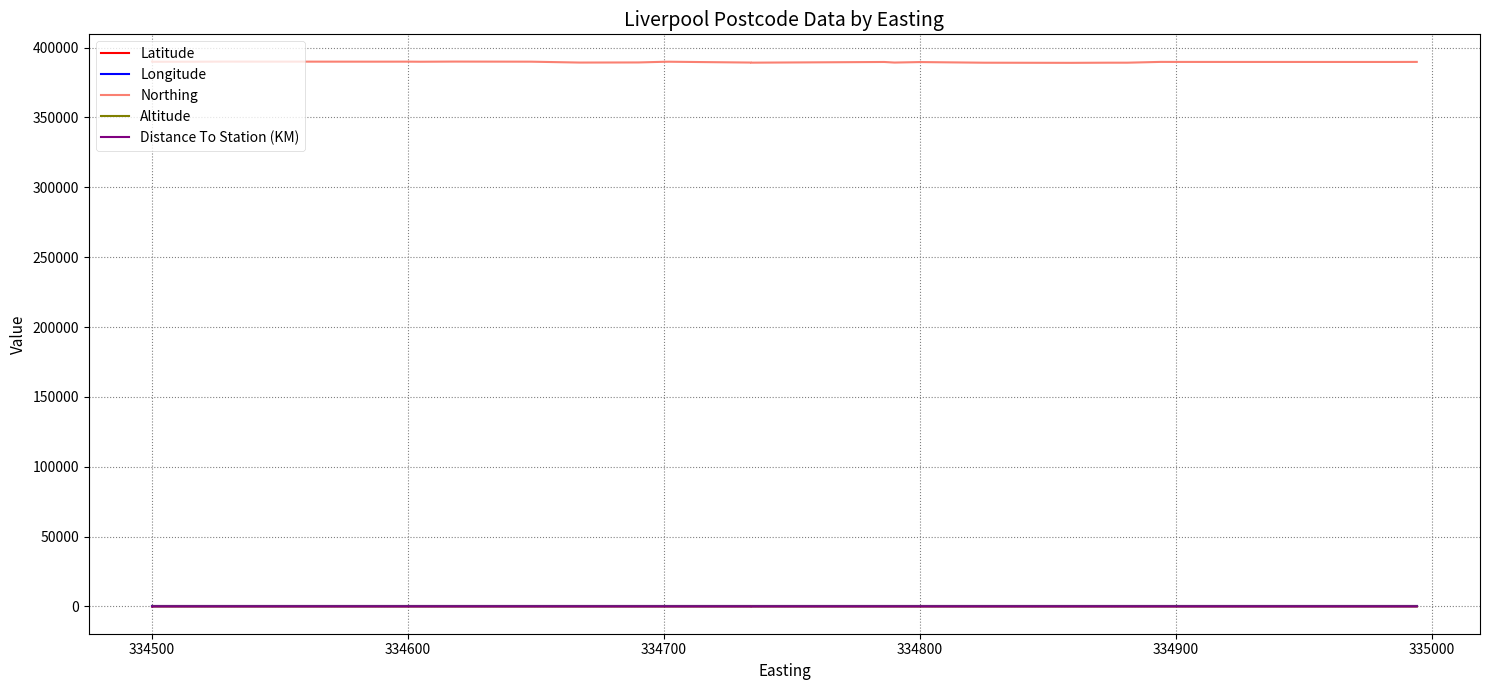

Reading right to left, what are all the values shown in this chart?

Latitude: 53.4	53.4	53.4	53.4	53.4	53.4	53.4	53.4	53.4	53.4	53.4	53.4	53.4	53.4	53.4	53.4	53.4	53.4	53.4	53.4	53.4	53.4	53.4	53.4	53.4	53.4	53.4	53.4	53.4	53.4	53.4	53.4
Longitude: -3.0	-3.0	-3.0	-3.0	-3.0	-3.0	-3.0	-3.0	-3.0	-3.0	-3.0	-3.0	-3.0	-3.0	-3.0	-3.0	-3.0	-3.0	-3.0	-3.0	-3.0	-3.0	-3.0	-3.0	-3.0	-3.0	-3.0	-3.0	-3.0	-3.0	-3.0	-3.0
Northing: 389714.0	389673.0	389677.0	389700.0	389700.0	389723.0	389155.0	389147.0	389043.0	389136.0	389600.0	389245.0	389245.0	389657.0	389170.0	389250.0	389317.0	389840.0	389800.0	389800.0	389328.0	389247.0	389875.0	389947.0	389836.0	389900.0	389885.0	389925.0	389920.0	389866.0	389800.0	389900.0
Altitude: 20.0	20.0	19.0	15.0	15.0	16.0	17.0	17.0	16.0	16.0	14.0	14.0	14.0	13.0	12.0	13.0	13.0	10.0	10.0	10.0	12.0	9.0	9.0	9.0	8.0	8.0	8.0	9.0	8.0	10.0	9.0	8.0
Distance To Station (KM): 0.5	0.5	0.5	0.5	0.5	0.5	1.1	1.1	1.2	1.1	0.6	1.0	1.0	0.6	1.1	1.0	0.9	0.5	0.5	0.5	0.9	1.0	0.5	0.5	0.5	0.5	0.5	0.5	0.5	0.5	0.6	0.5